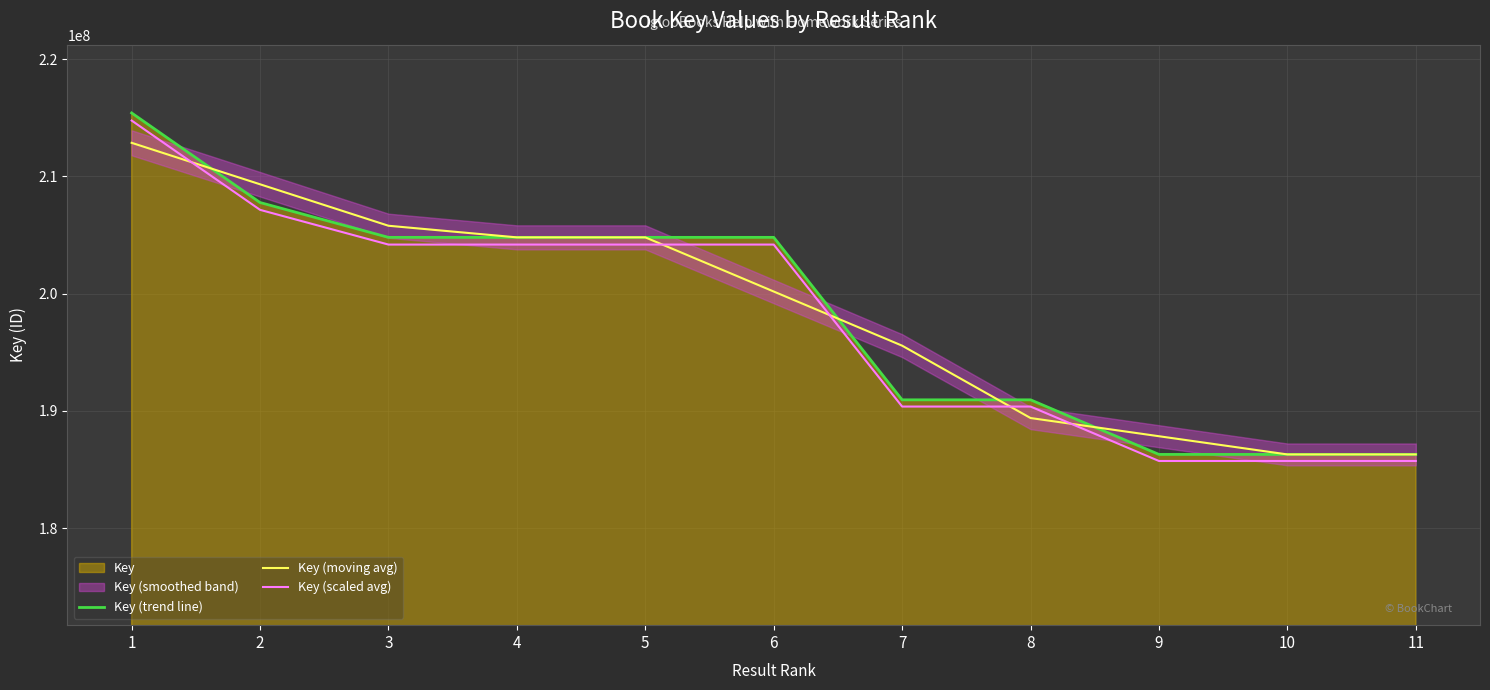

Rank the series at 10 from highest to lowest value.

Key (moving avg), Key (trend line), Key (scaled avg)